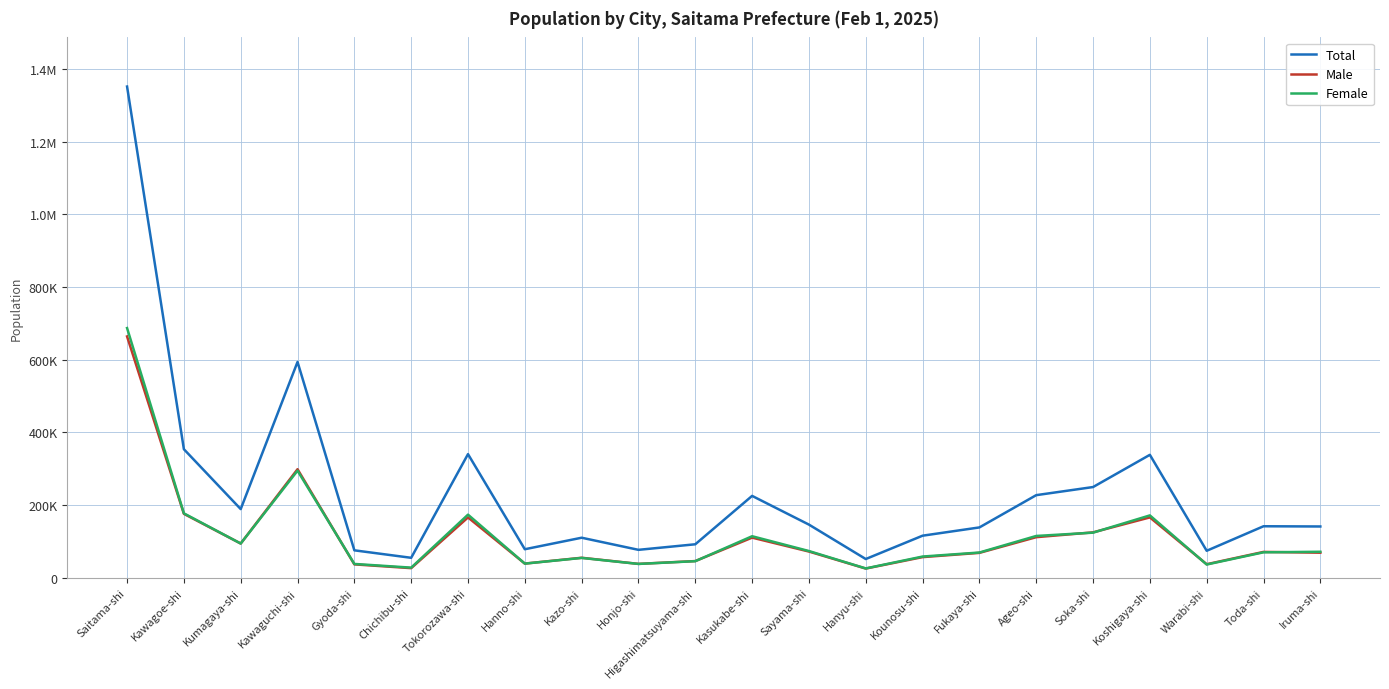

What position from the right is Warabi-shi?

3